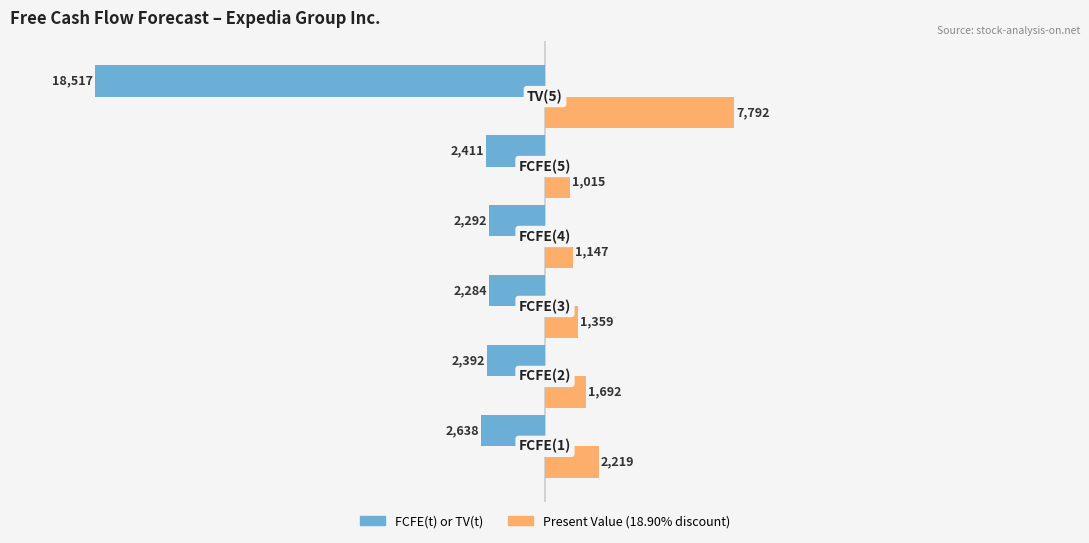

What is the difference between the highest and lowest values at 1?

4084